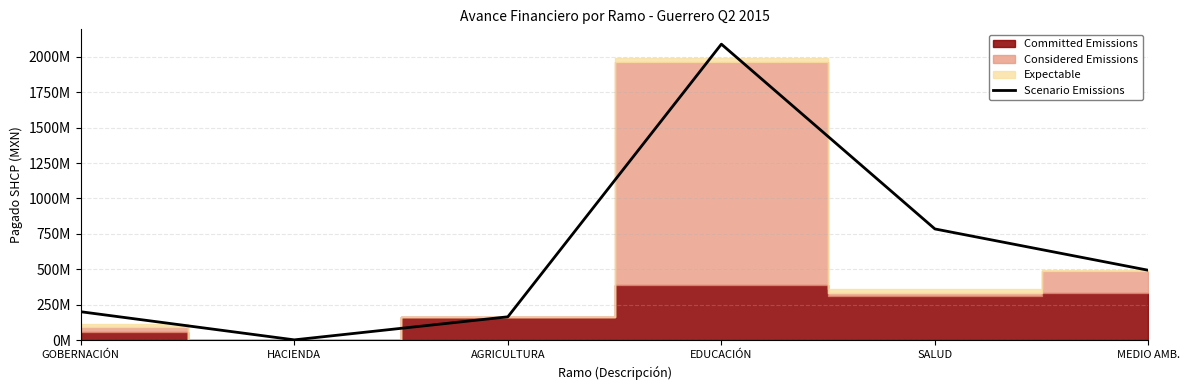

Approximately how many times larger is the value at AGRICULTURA compared to SALUD?

0.2